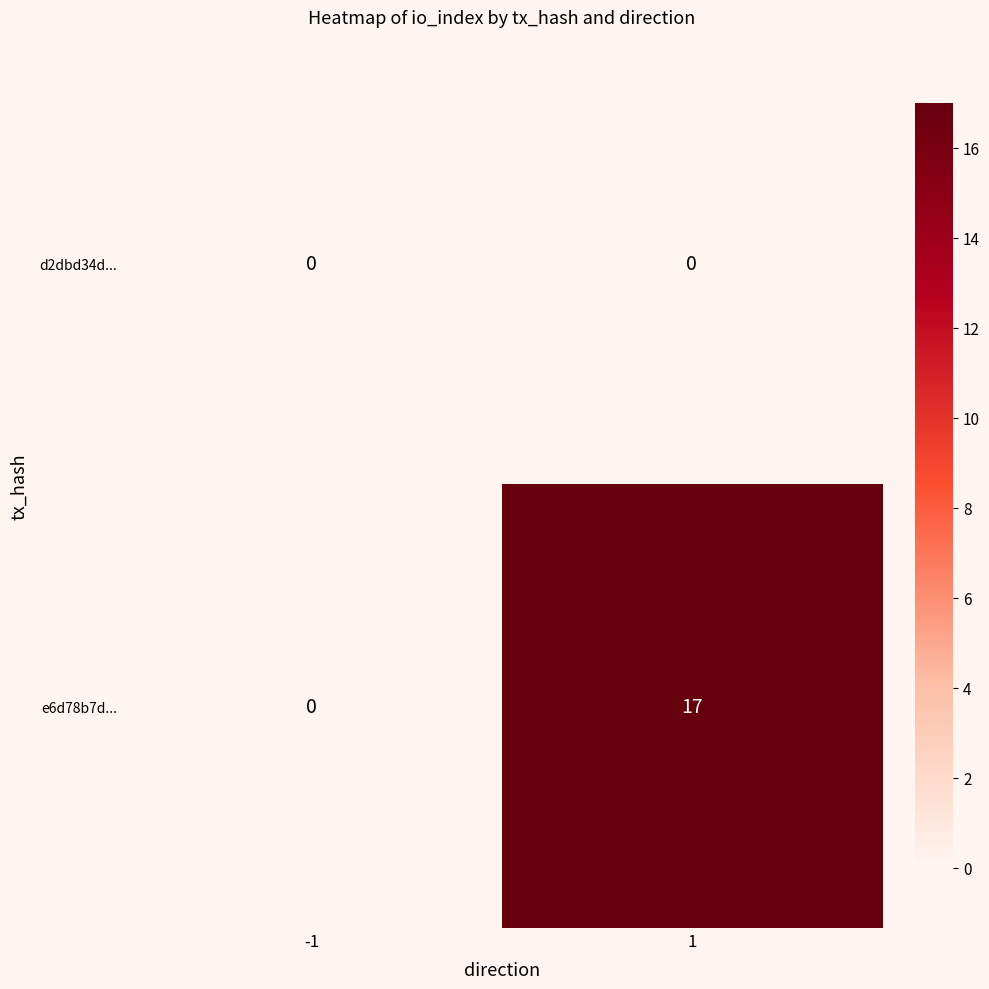

Rank the series by their average value, from lowest to highest.

d2dbd34d..., e6d78b7d...